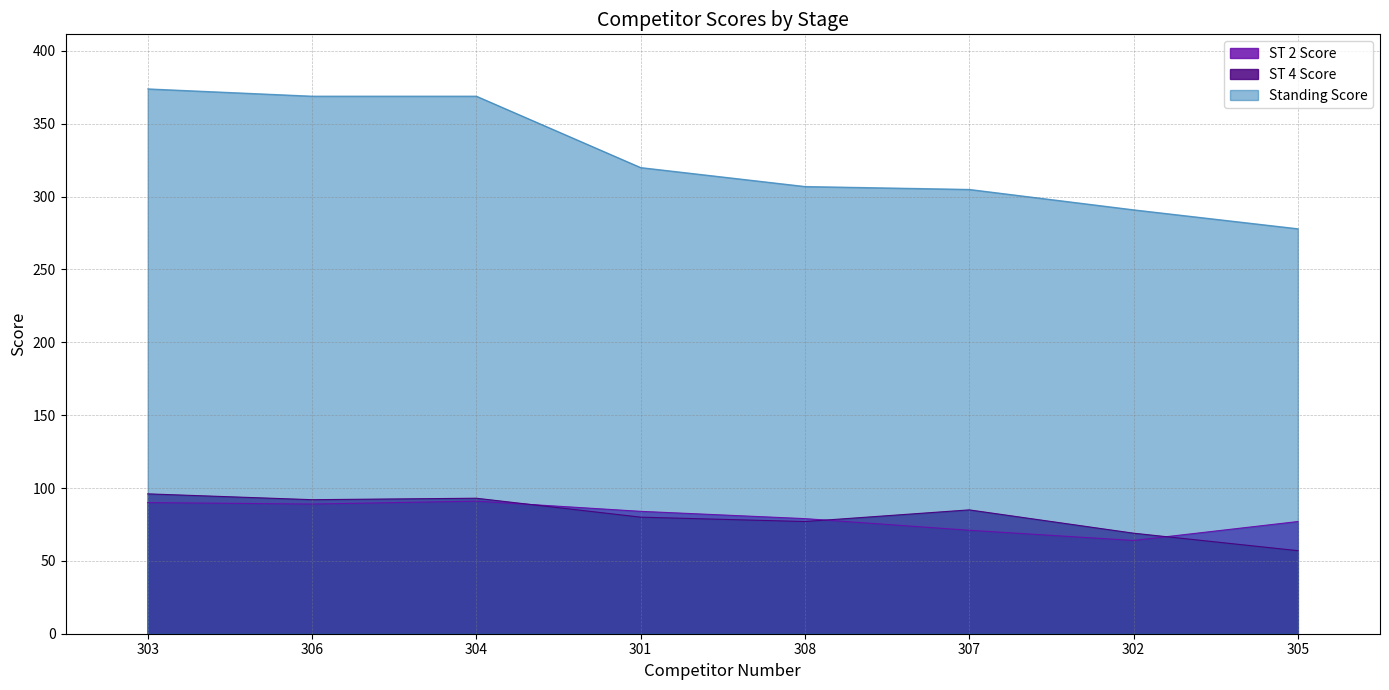

Reading left to right, list all the values displayed in this chart.

ST 2 Score: 303=90	306=89	304=91	301=84	308=79	307=71	302=64	305=77
ST 4 Score: 303=96	306=92	304=93	301=80	308=77	307=85	302=69	305=57
Standing Score: 303=374	306=369	304=369	301=320	308=307	307=305	302=291	305=278